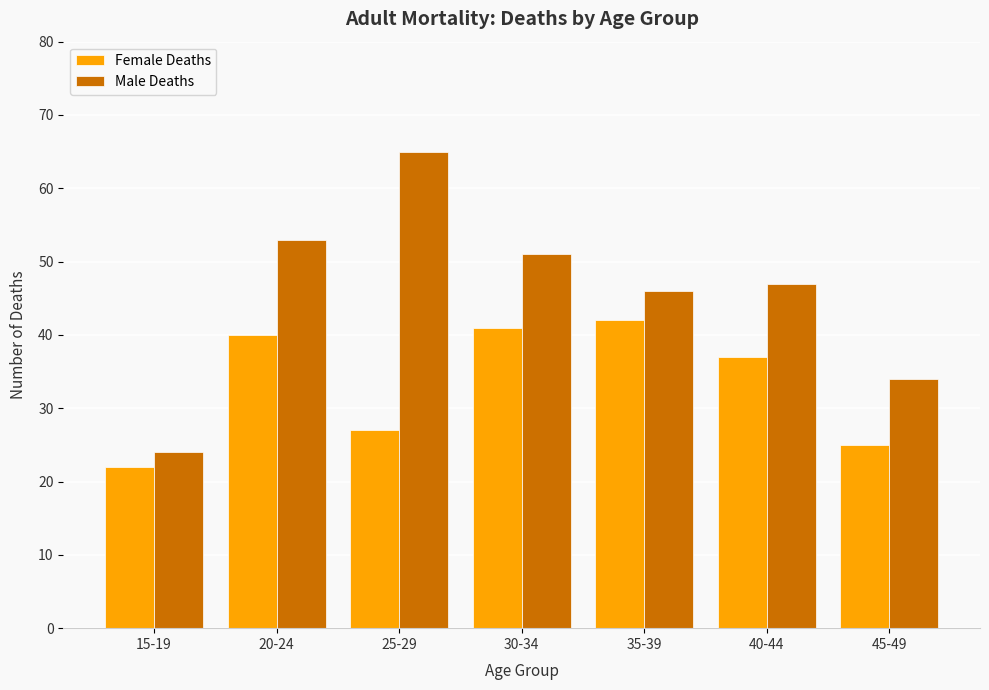

What are all the series names shown in the legend?

Female Deaths, Male Deaths